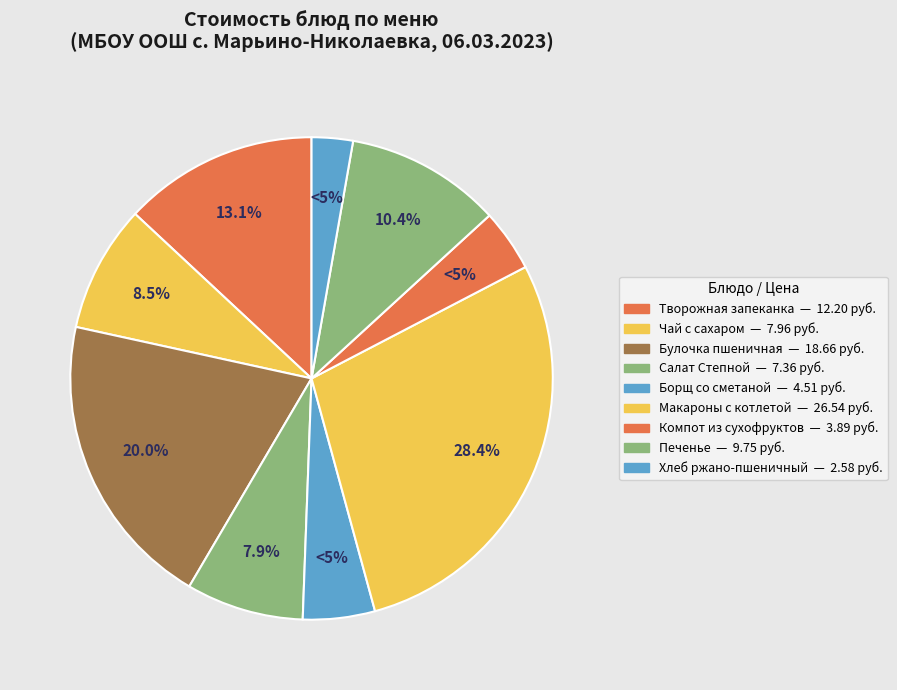

Which has a higher value, Хлеб ржано-пшеничный or Творожная запеканка?

Творожная запеканка